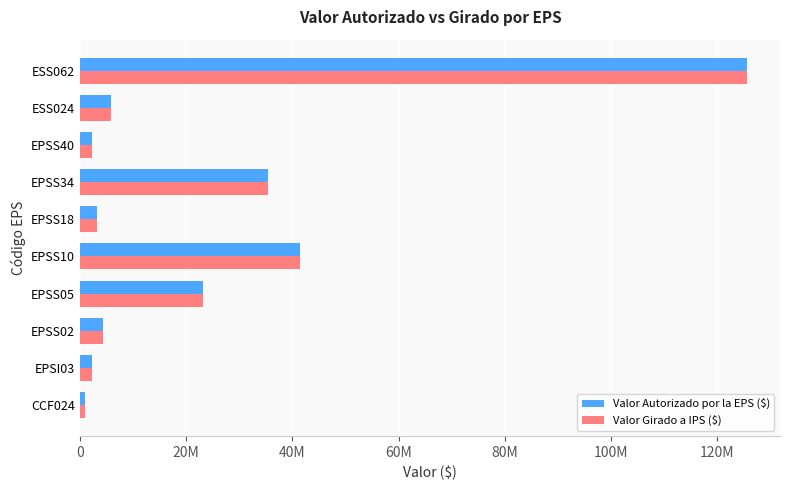

Which series has the largest total across all categories?

Valor Autorizado por la EPS ($)